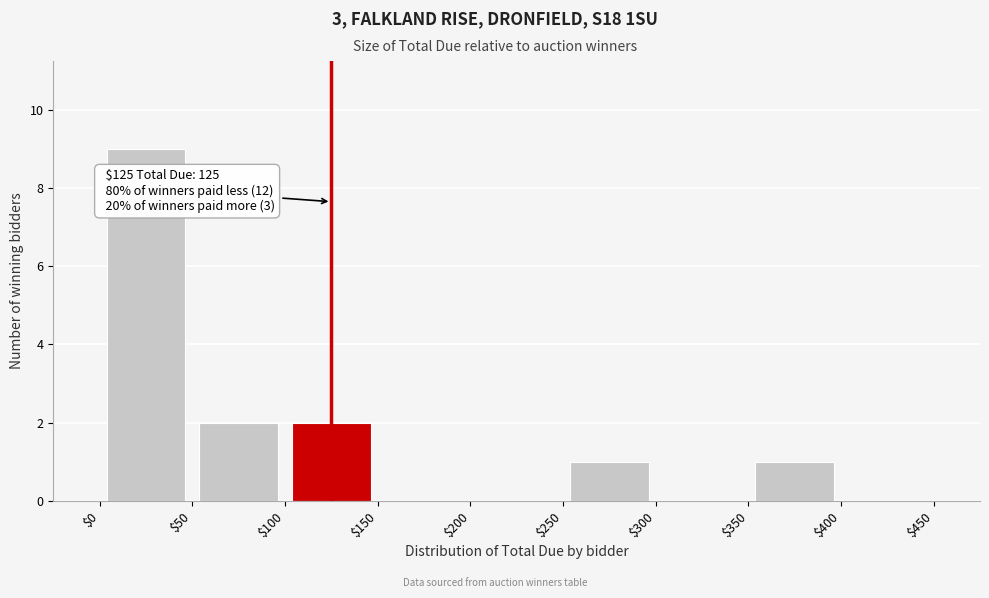

Over which range of the x-axis is the bar tallest?

$0 to $50